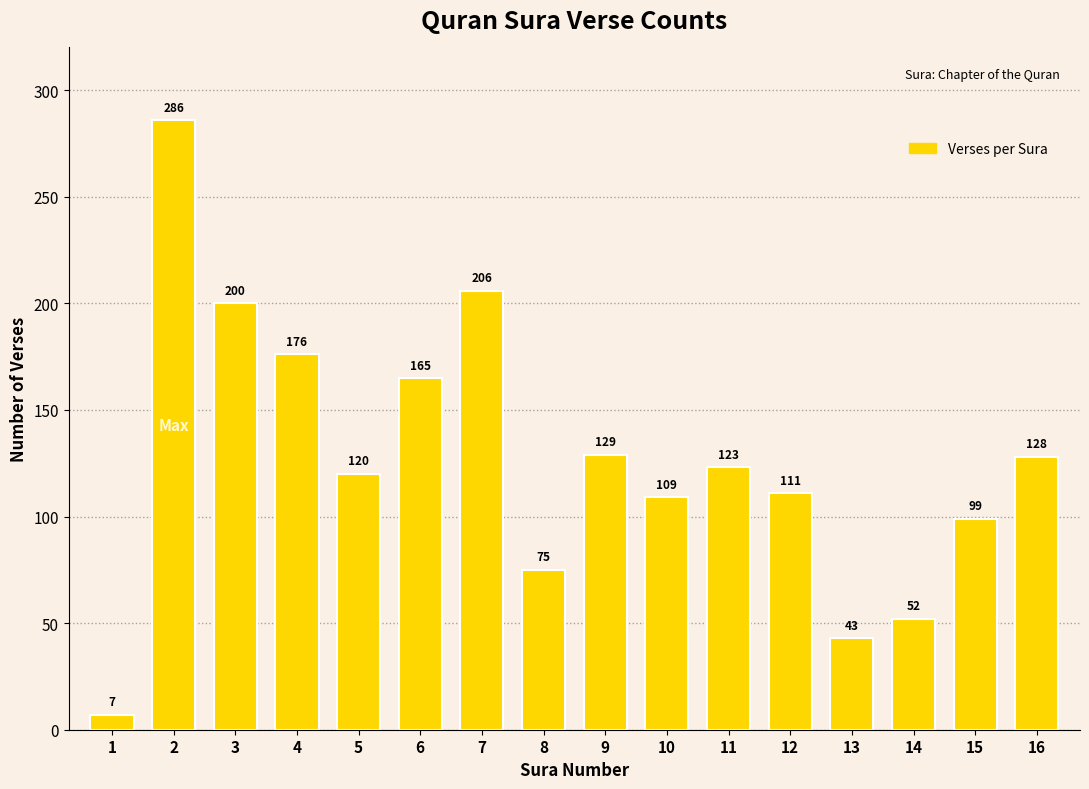

True or false: the data shows 200 at 3.

True